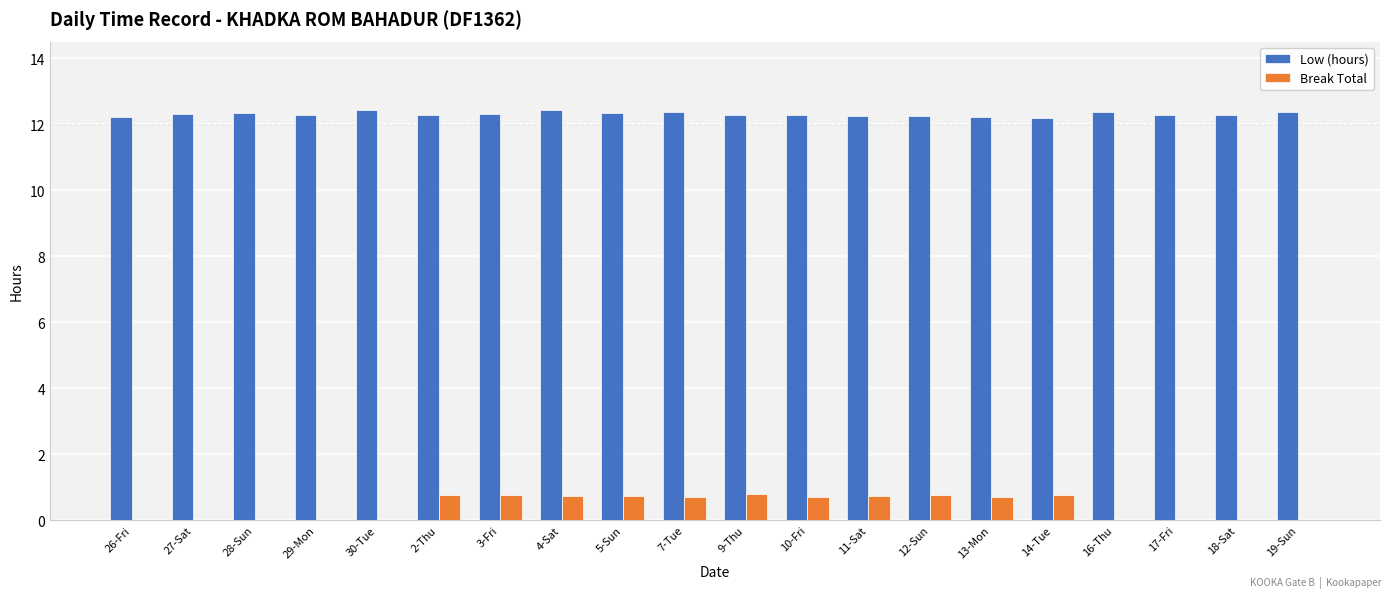

What is the maximum value for Low (hours)?

12.4